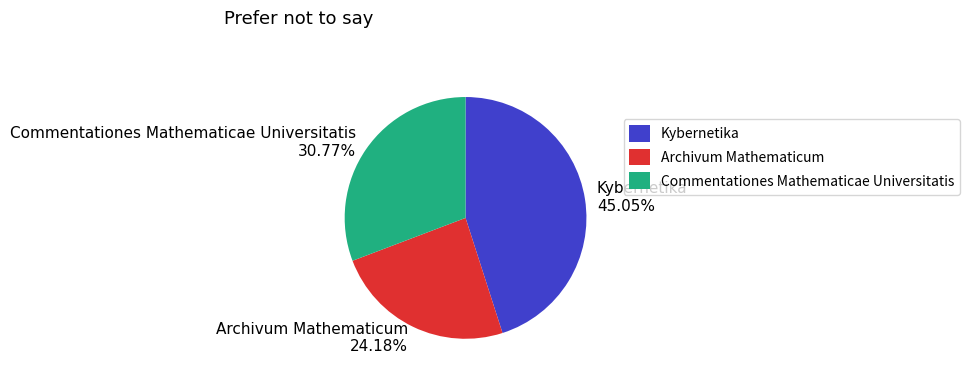

Rank the categories by value from highest to lowest.

Kybernetika, Commentationes Mathematicae Universitatis, Archivum Mathematicum